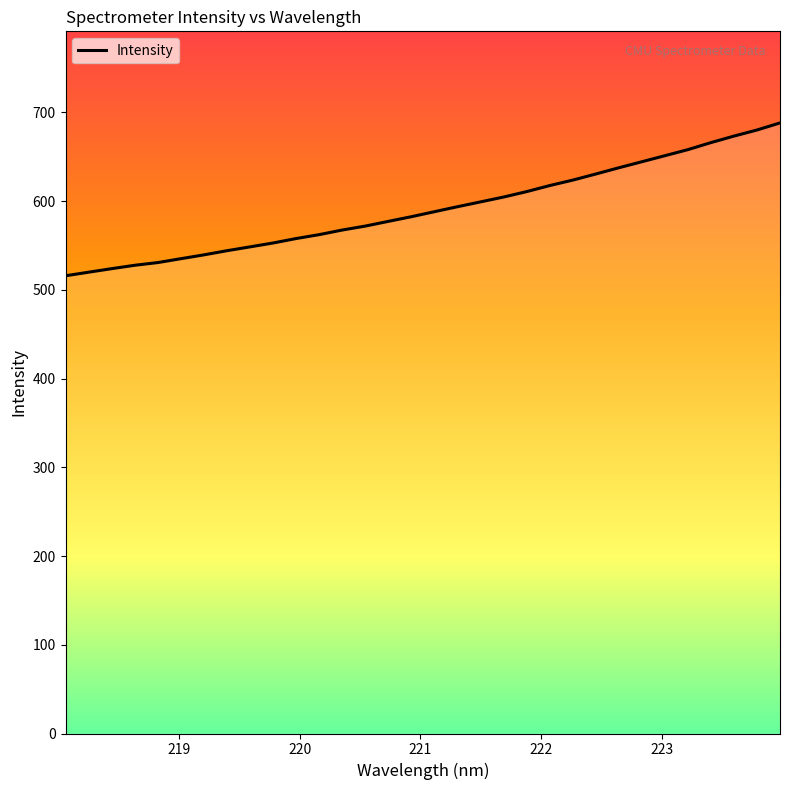

What is the minimum value shown in the chart?

515.7